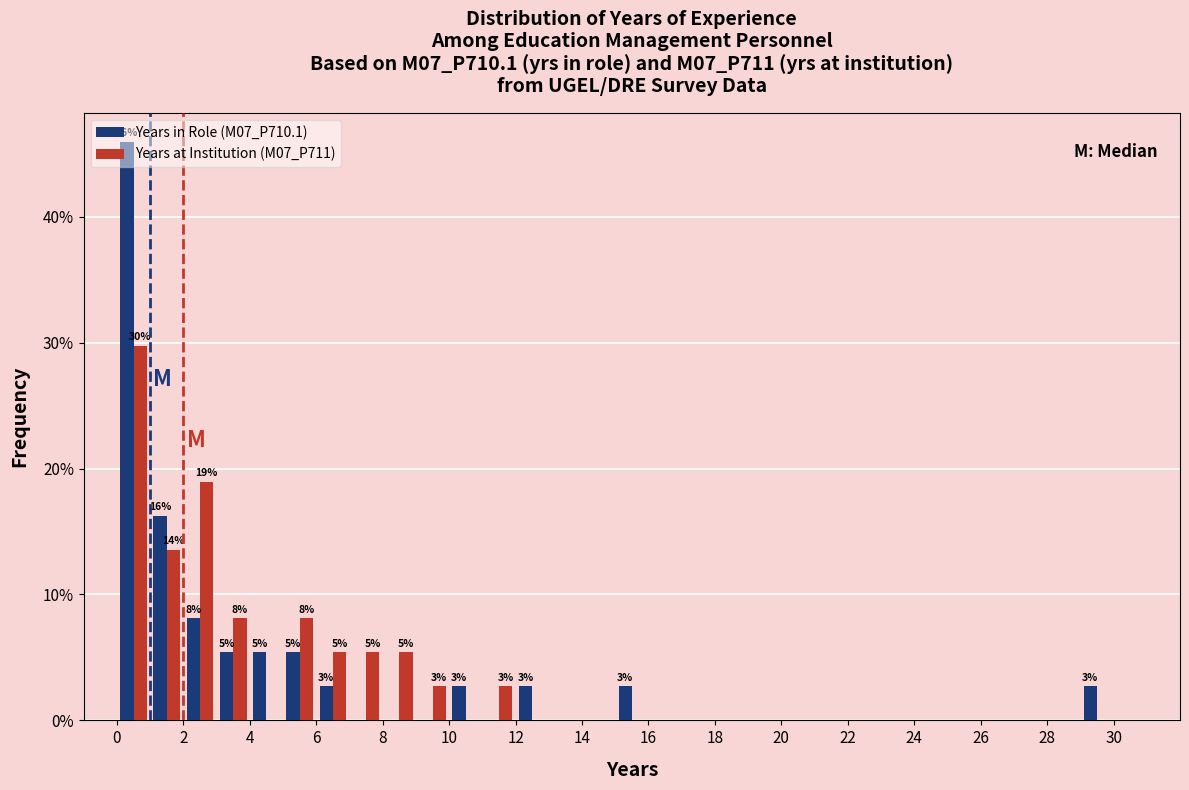

In the Years in Role (M07_P710.1) series, which range on the x-axis has the tallest bar?

0 to 1